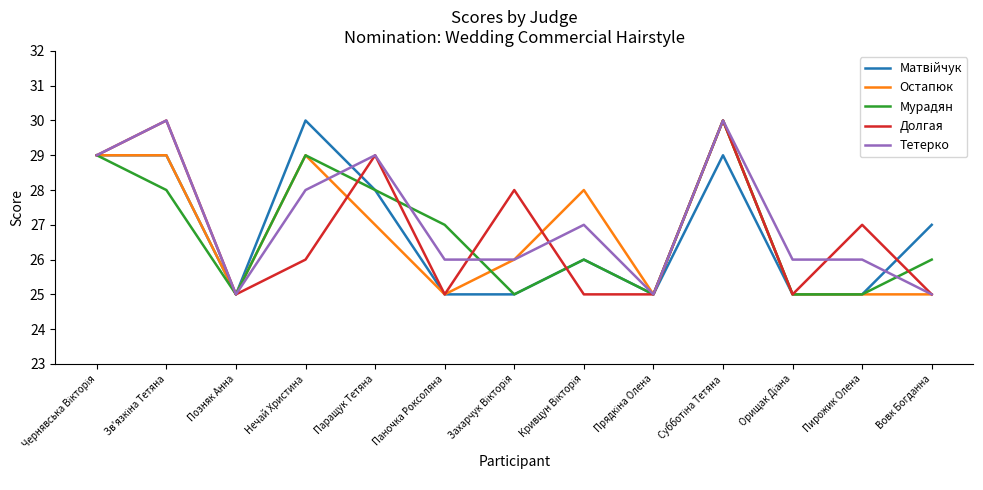

True or false: Остапюк has a value of 49 at Паращук Тетяна.

False